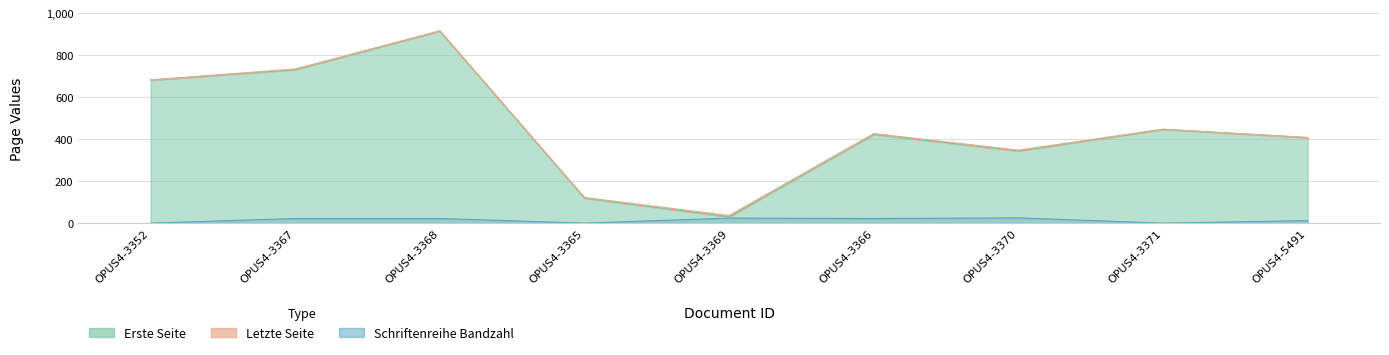

What is the greatest value displayed?

917